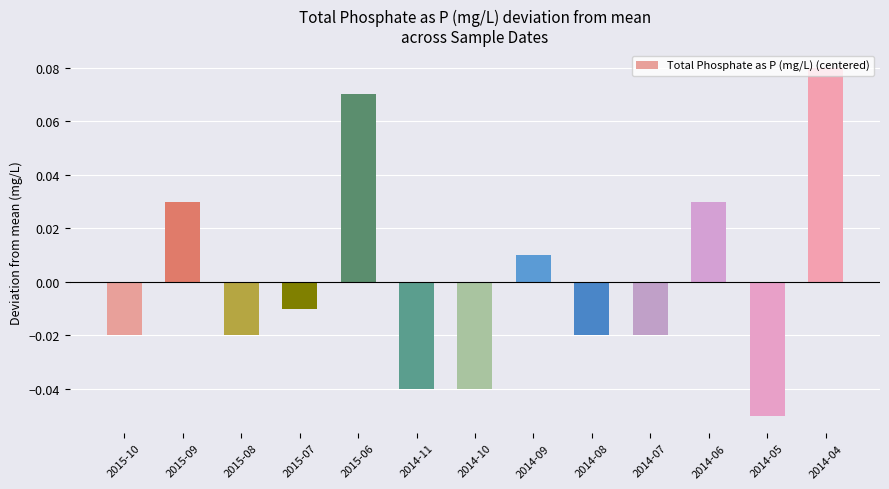

Are the bars grouped side by side (vs. stacked)?

No